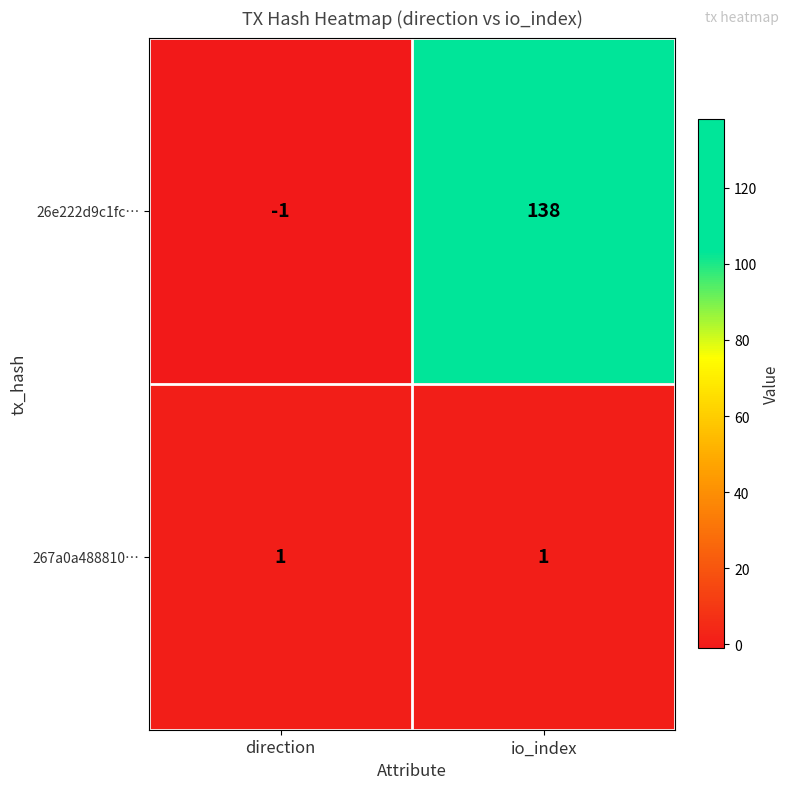

Is it true that 267a0a488810… equals 2 at io_index?

False